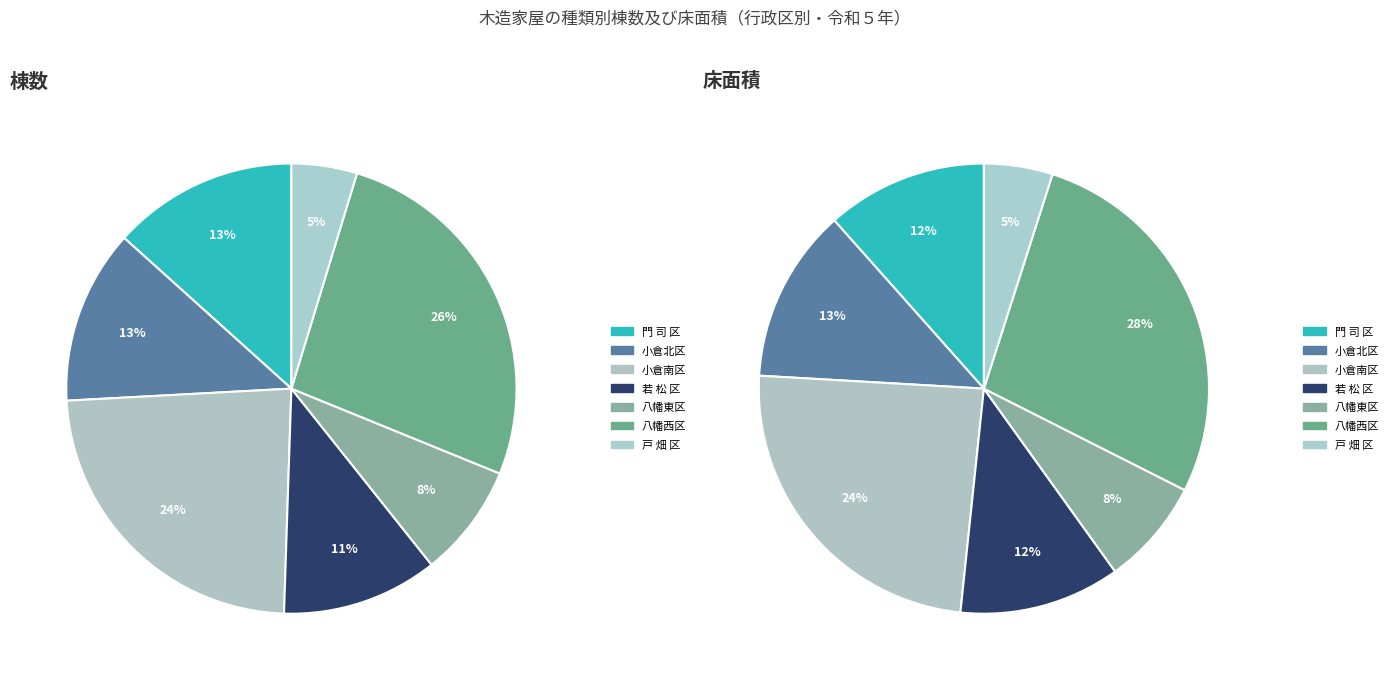

Is the sum of 小倉南区 and 若 松 区 greater than half?

No